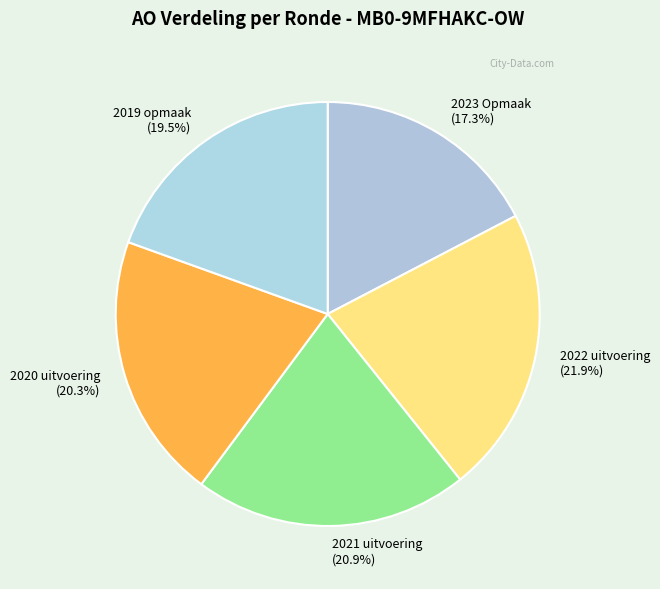

Which category has the biggest portion of the pie?

2022 uitvoering